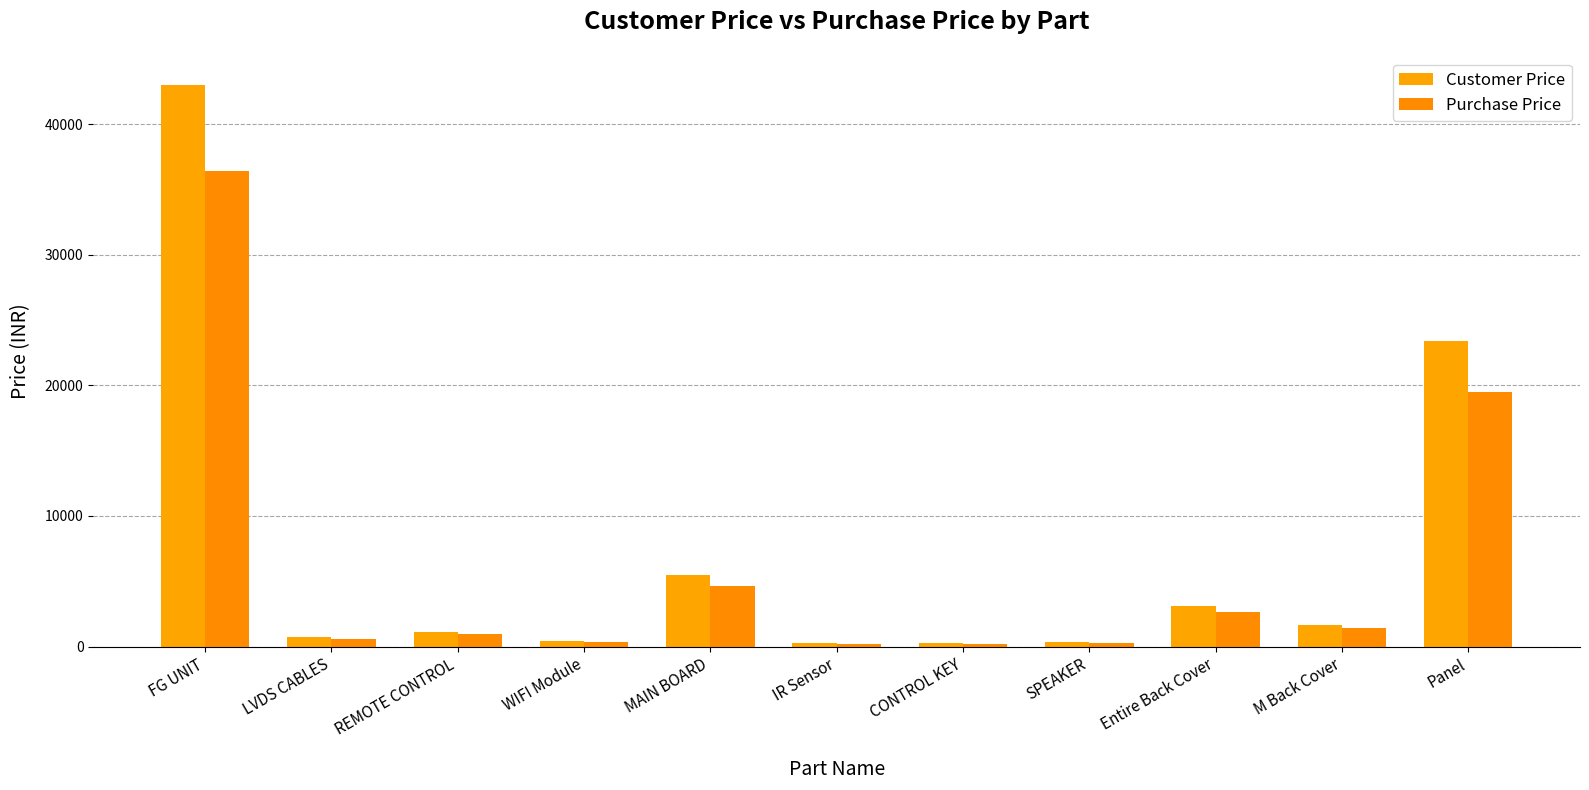

What is the sum of the Purchase Price values at IR Sensor and REMOTE CONTROL?

1186.6